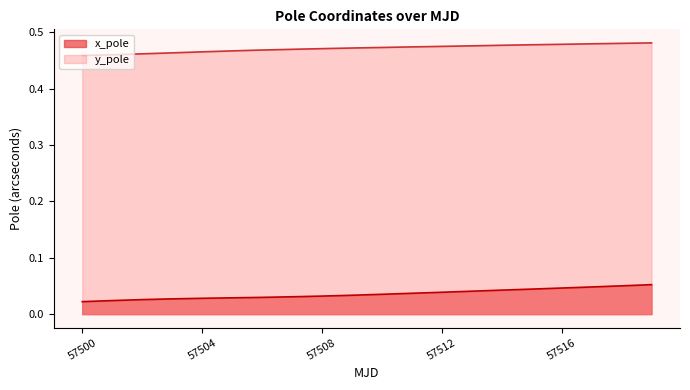

How many categories are shown in the chart?

20